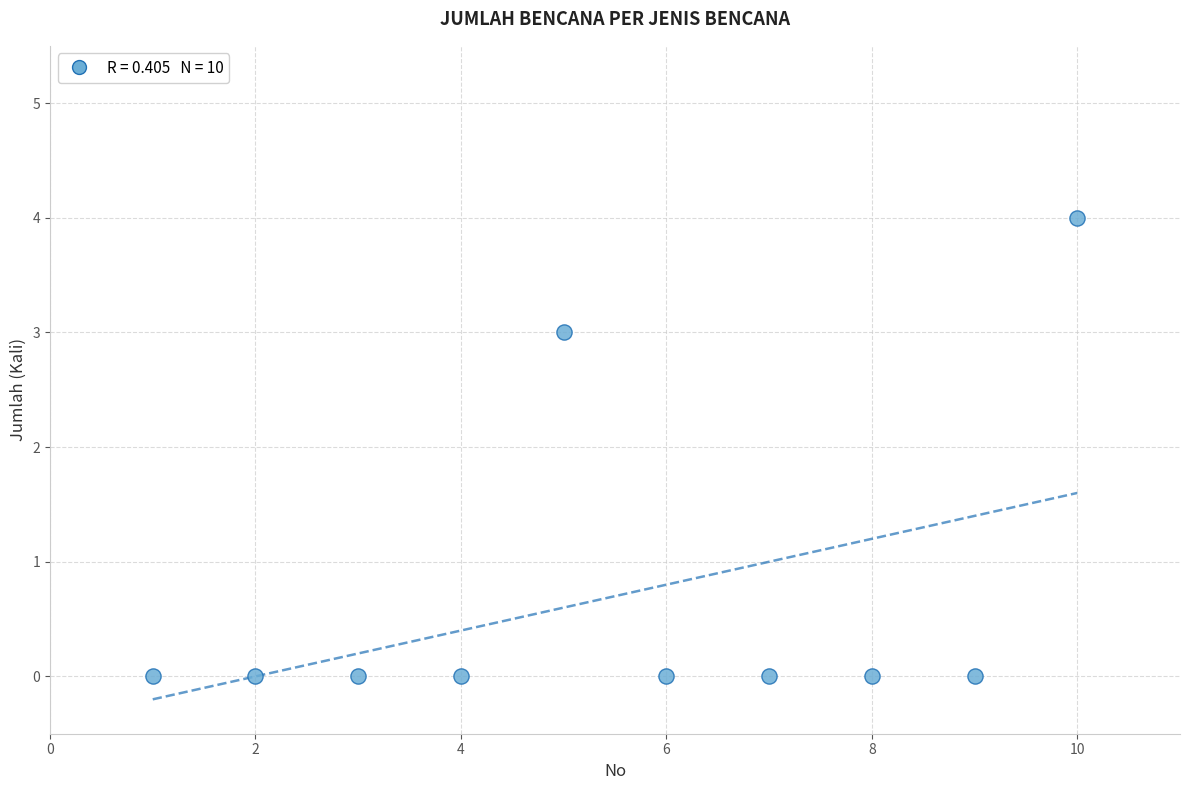

What Y value in the scatter plot is closest to 2?

3